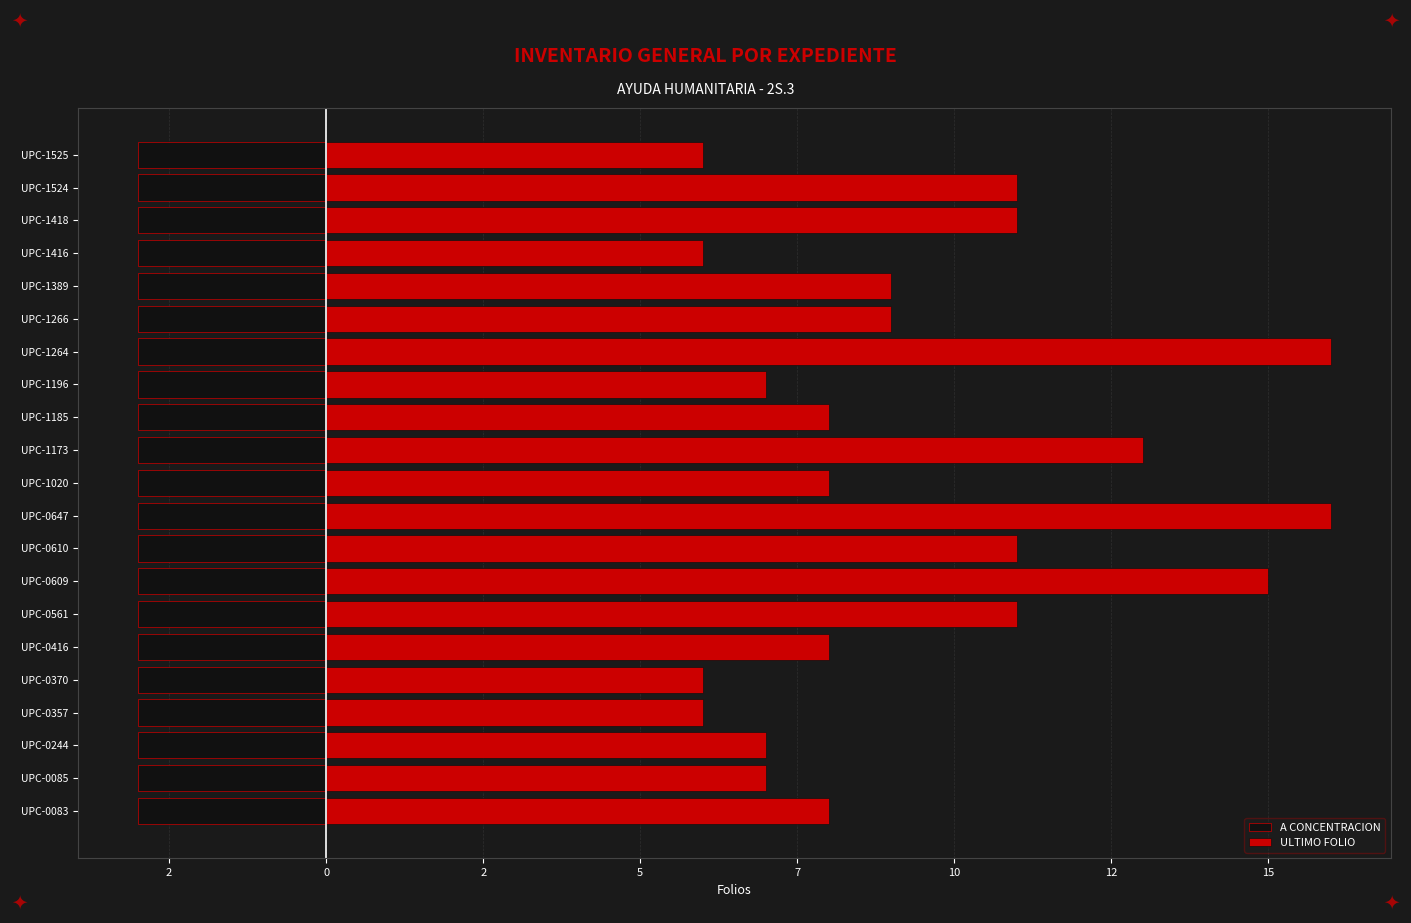

Which series has the largest total across all categories?

ULTIMO FOLIO